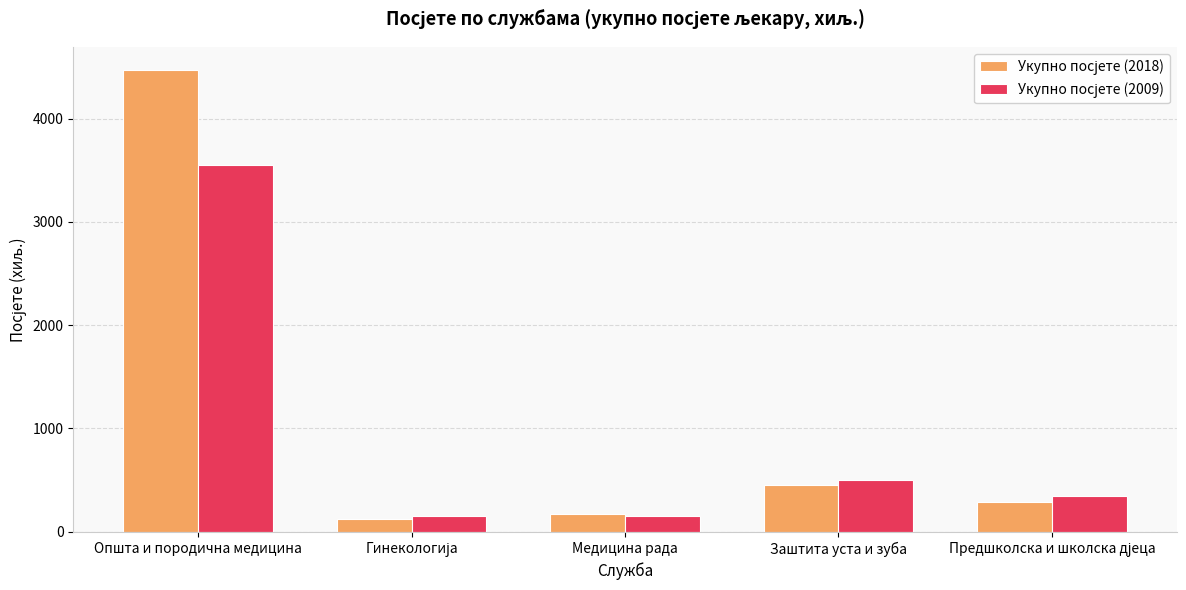

Which label corresponds to the largest value in the chart?

Општа и породична медицина